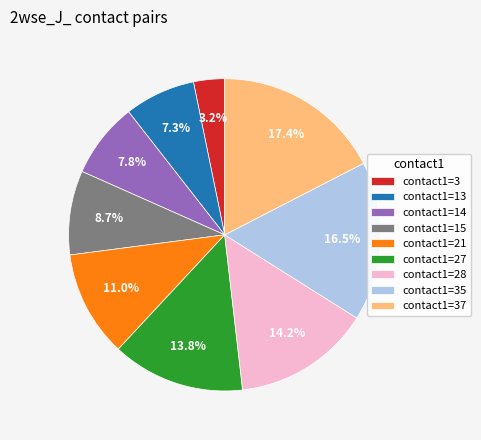

Combined, what portion of the pie is contact1=21 and contact1=27?

24.8%